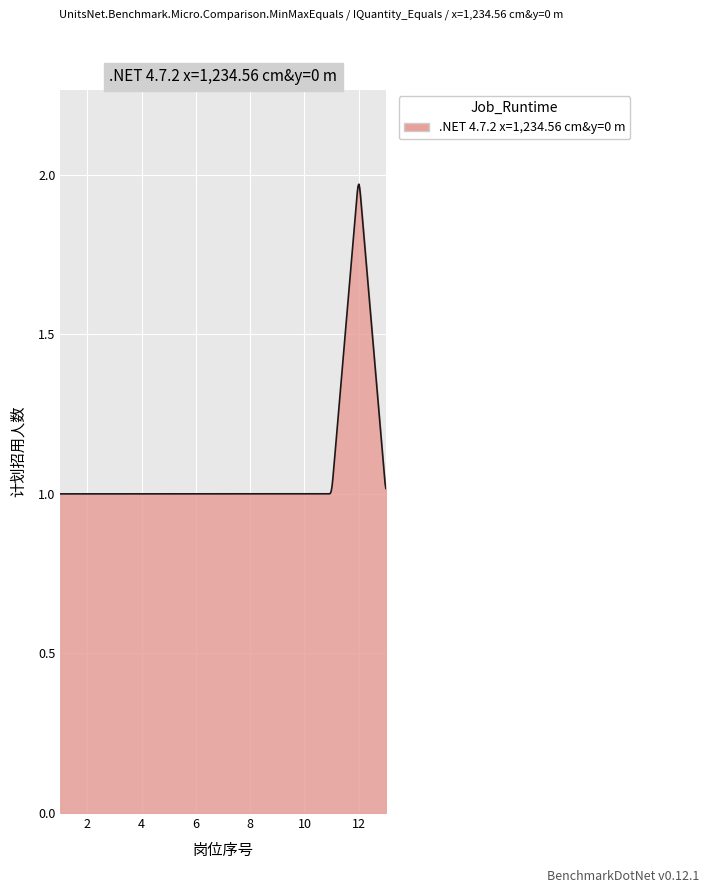

Does the chart have visible grid lines?

Yes